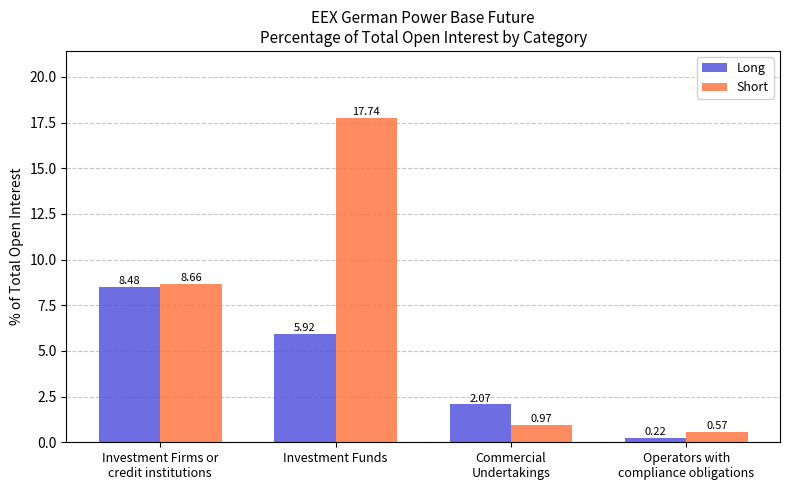

Does the chart contain any negative values?

No